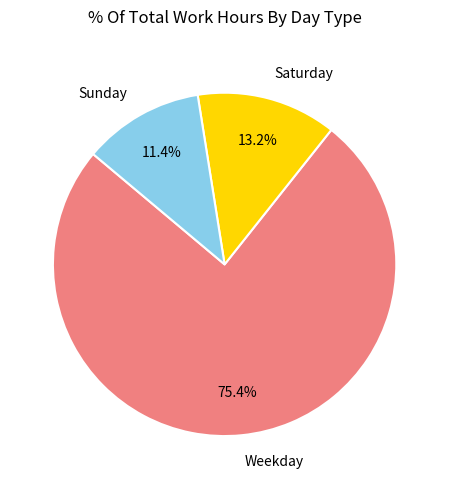

Does Saturday account for over 50% of the chart?

No